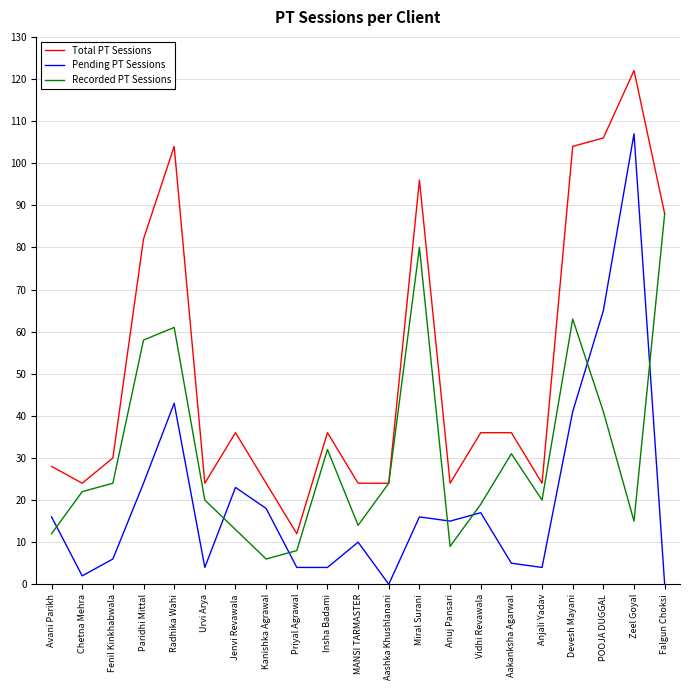

True or false: Total PT Sessions and Pending PT Sessions cross at least once.

False